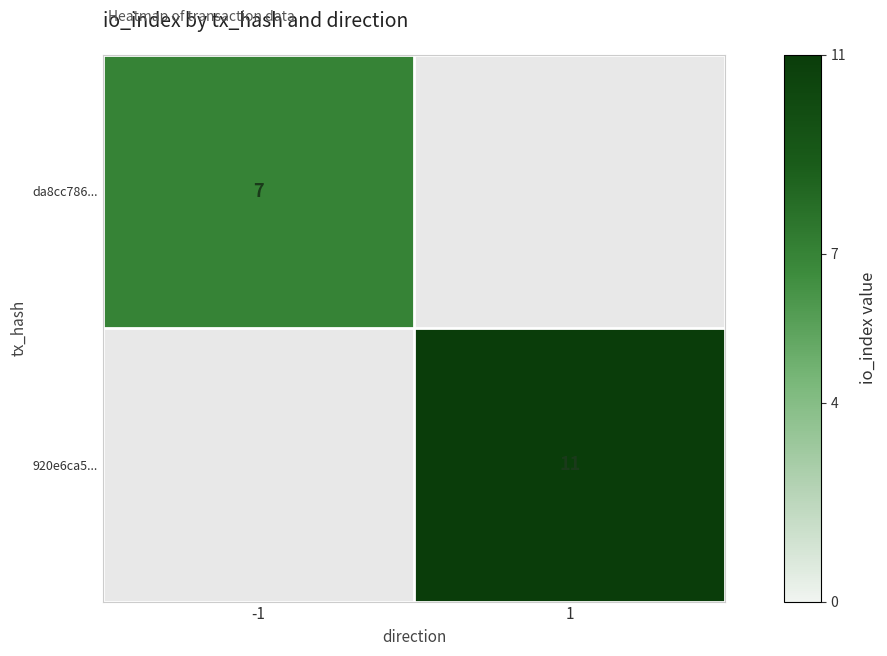

What is the maximum value shown in the chart?

11